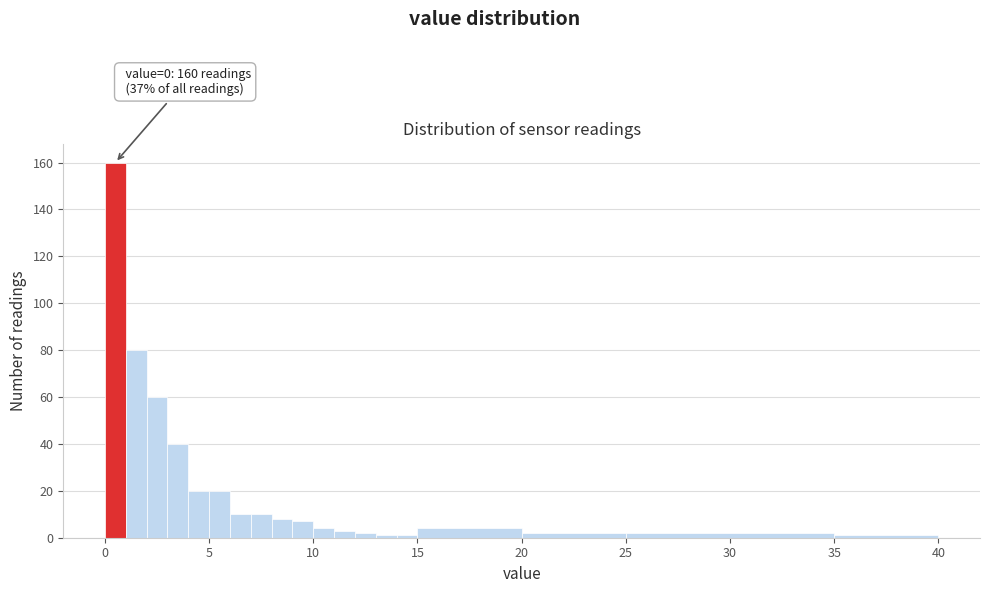

Read against the x-axis, roughly where is the centre of the tallest bar?

0.5